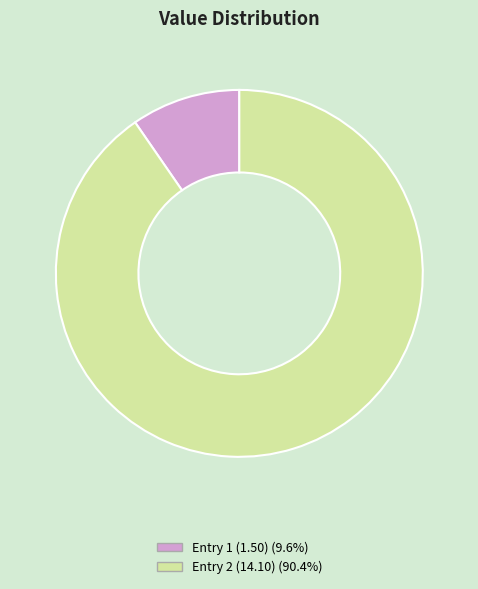

Is there any slice that represents more than half of the pie?

Yes